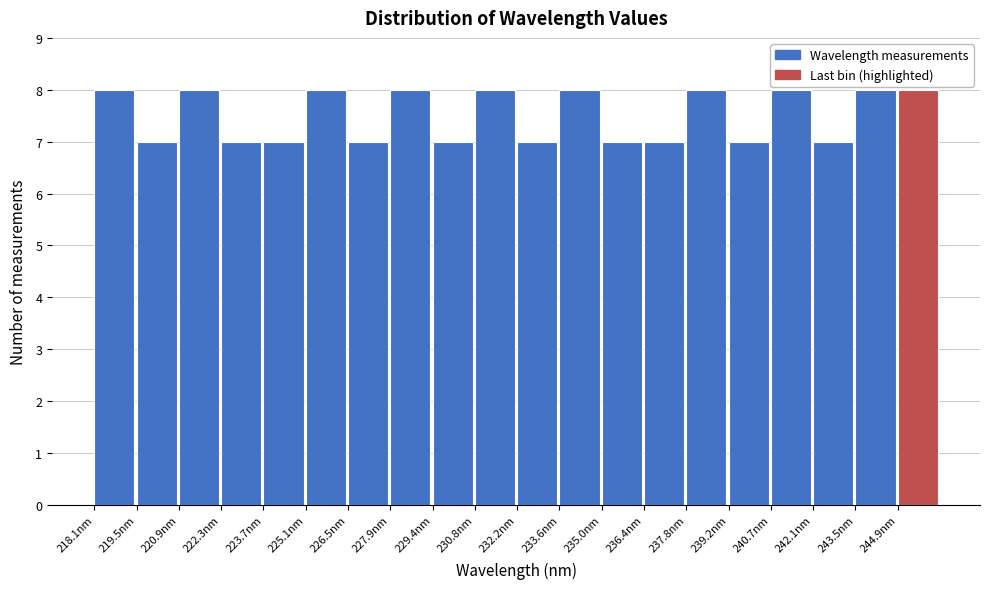

Reading left to right, list every bar in this chart as the range it spans on the x-axis followed by its height. Neither the bar edges nor the heights are printed on the chart, so give them approximately, as read against the axes.

218.0 to 219.4: 8
219.4 to 220.8: 7
220.8 to 222.2: 8
222.2 to 223.8: 7
223.8 to 225.2: 7
225.2 to 226.6: 8
226.6 to 228.0: 7
228.0 to 229.4: 8
229.4 to 230.8: 7
230.8 to 232.2: 8
232.2 to 233.6: 7
233.6 to 235.0: 8
235.0 to 236.4: 7
236.4 to 237.8: 7
237.8 to 239.2: 8
239.2 to 240.6: 7
240.6 to 242.0: 8
242.0 to 243.4: 7
243.4 to 244.8: 8
244.8 to 246.4: 8